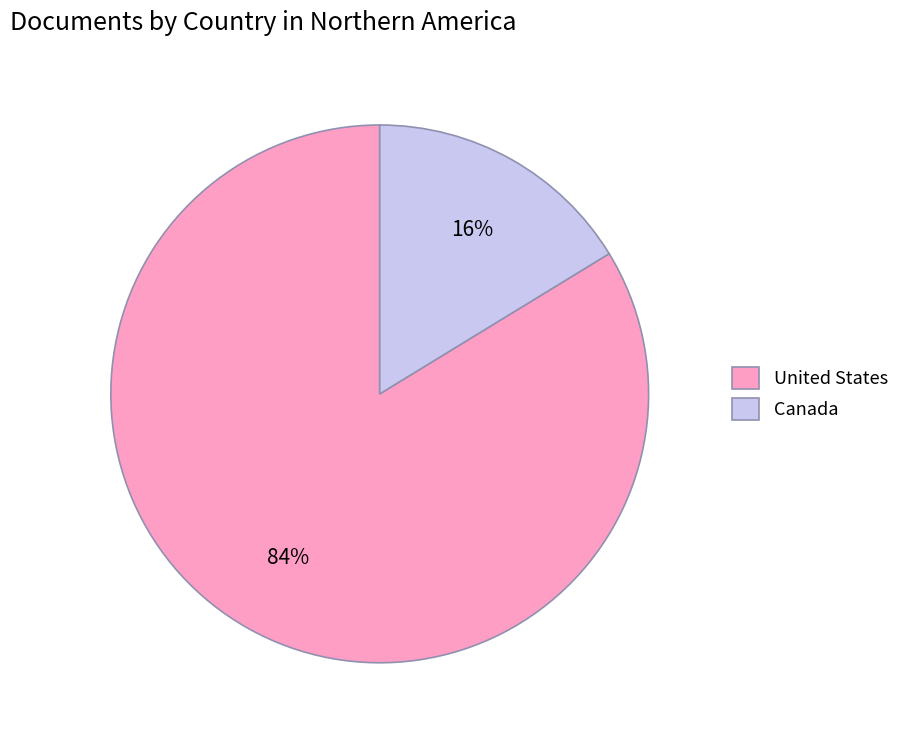

How many slices are in this pie chart?

2